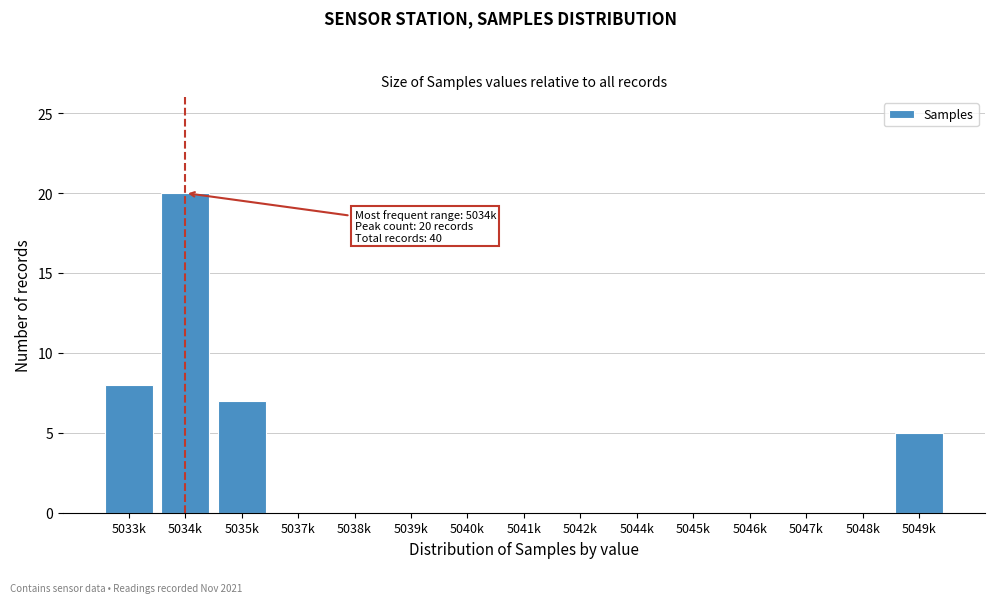

Reading right to left, list all the values displayed in this chart.

5049k=5	5048k=0	5047k=0	5046k=0	5045k=0	5044k=0	5042k=0	5041k=0	5040k=0	5039k=0	5038k=0	5037k=0	5035k=7	5034k=20	5033k=8